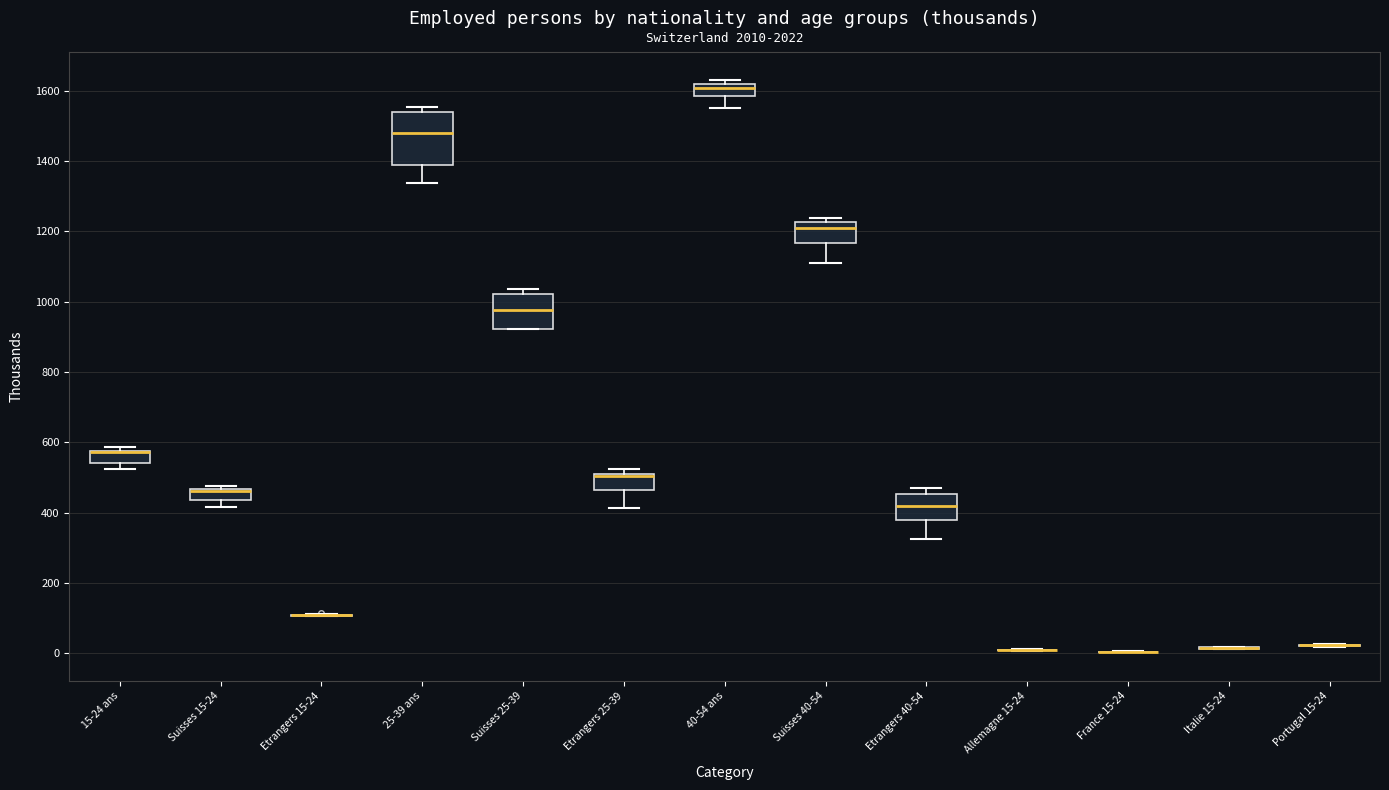

Which box is the tallest, from its lower edge to its upper edge?

25-39 ans